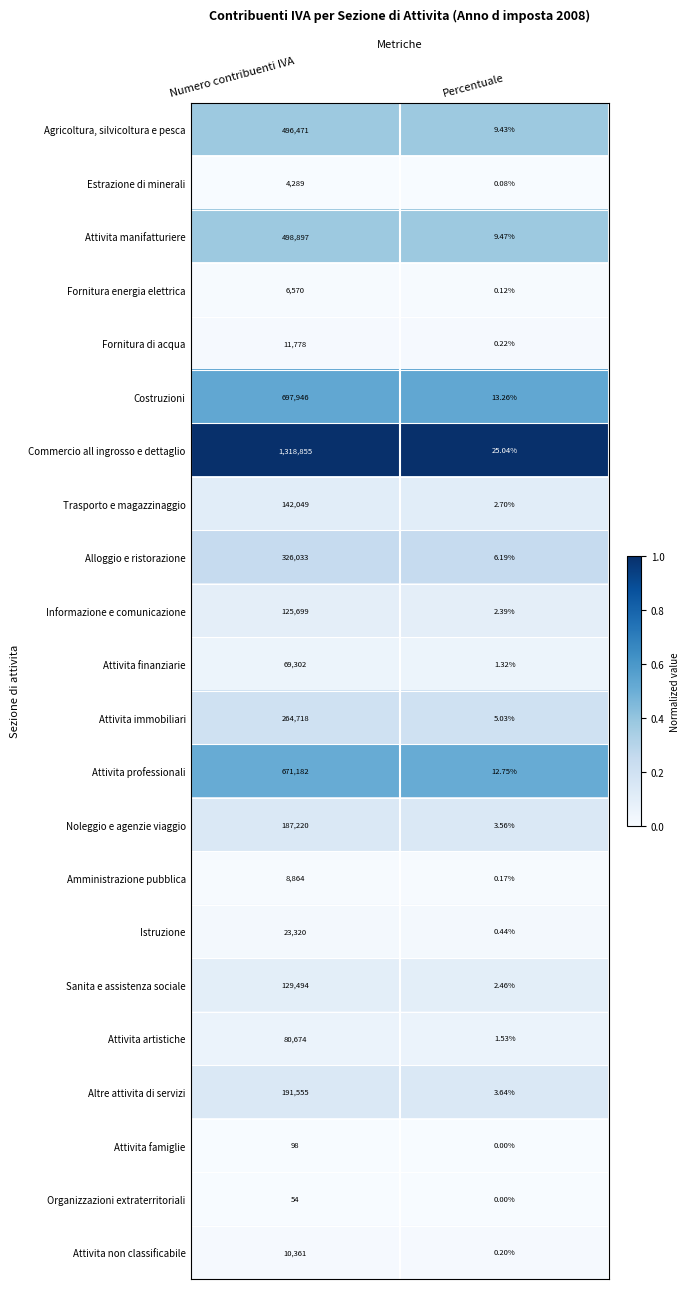

At which label is Attivita non classificabile closest to 5180?

Percentuale